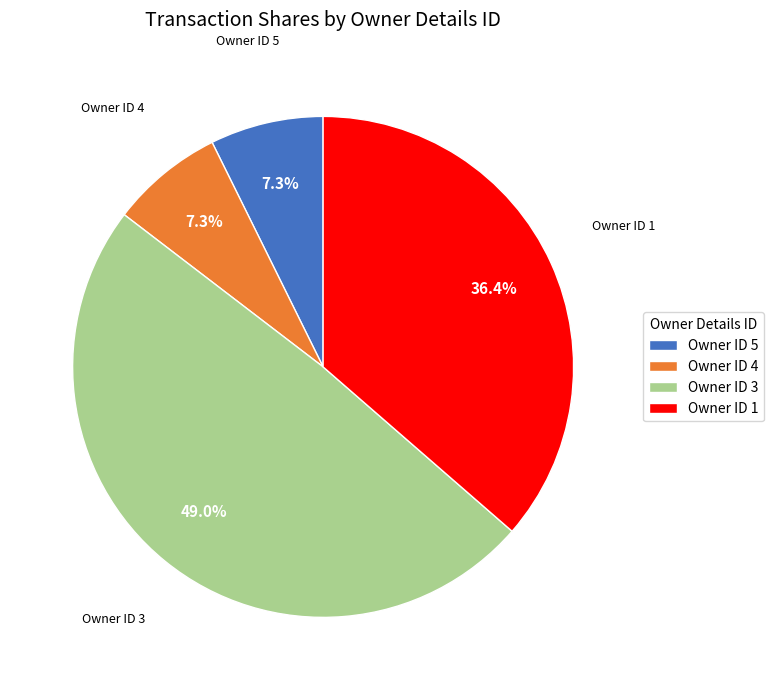

Is there any slice that represents more than half of the pie?

No